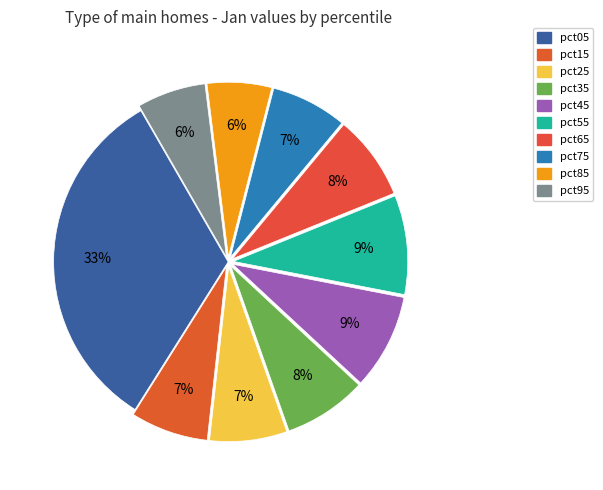

What percentage do pct25 and pct85 together represent?

13.1%